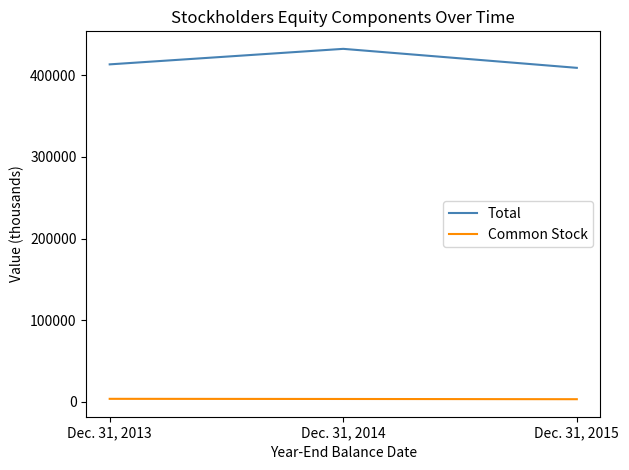

What is the difference between the maximum and minimum values in the Total series?

23250